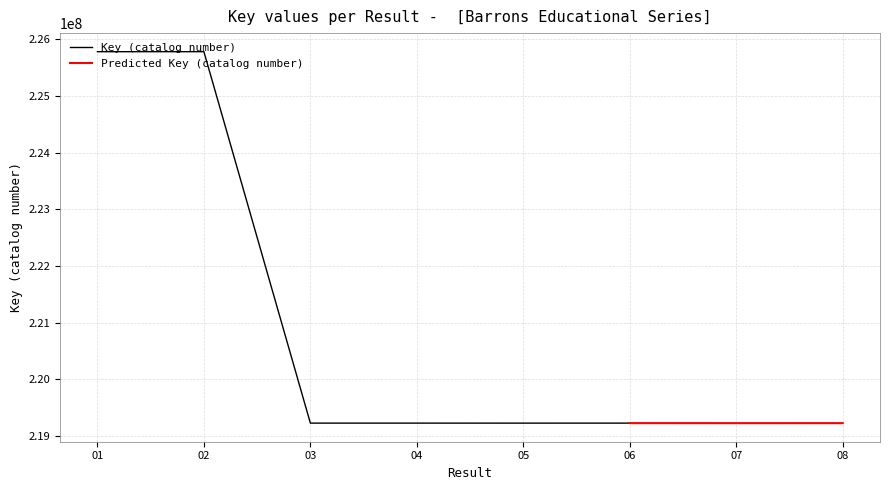

Where is the first local minimum for Predicted Key?

5